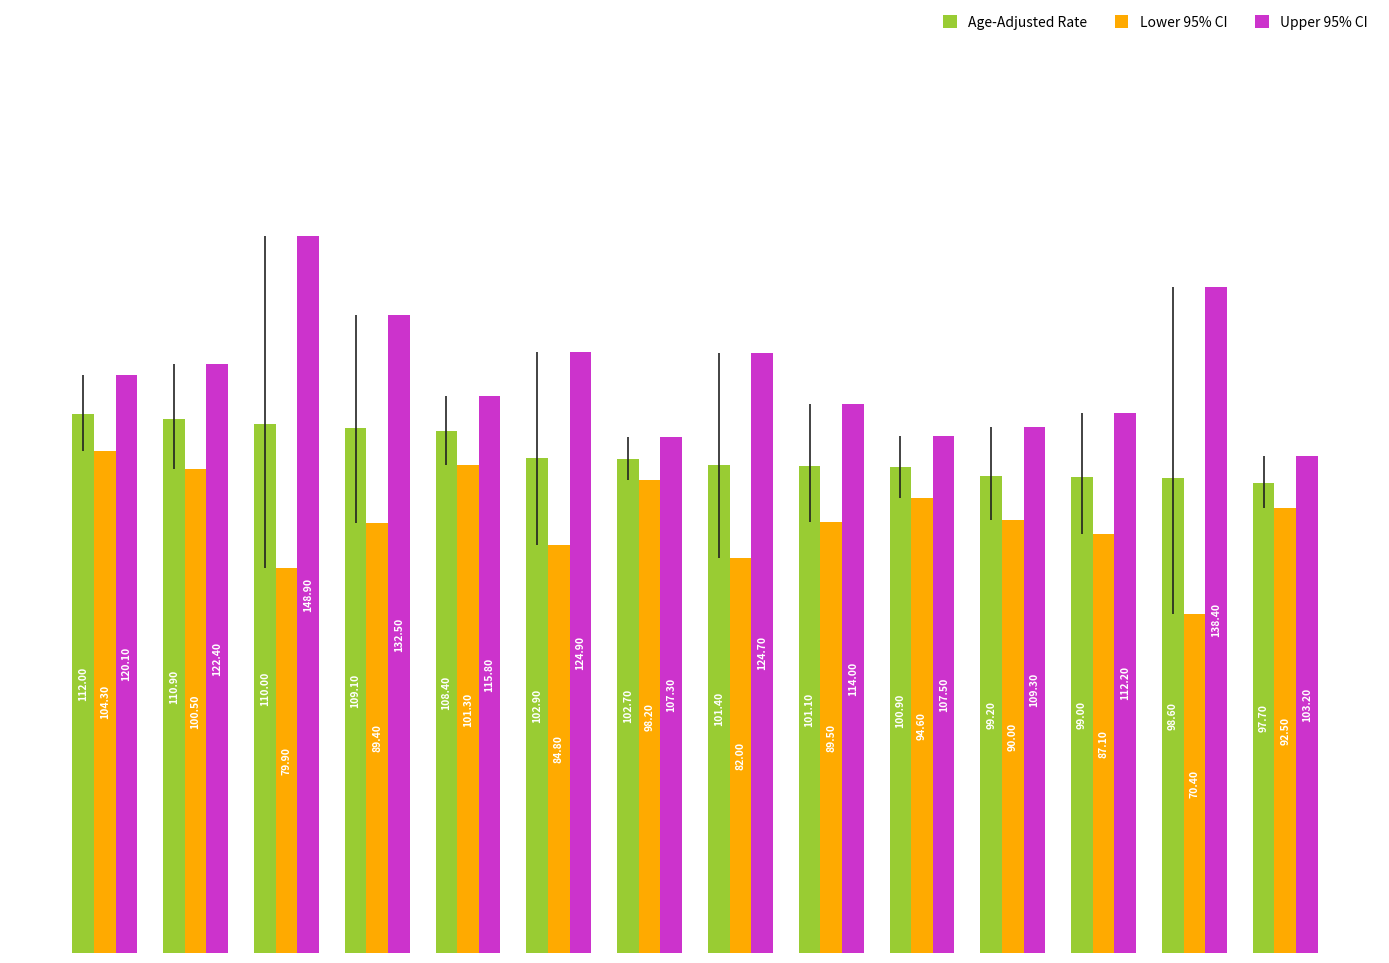

What is the average value of the Upper 95% CI series?

120.1